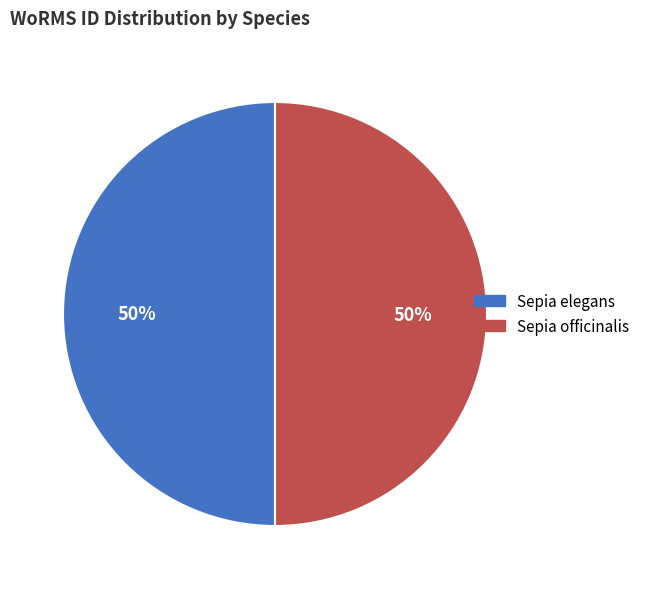

Approximately how many times larger is the value at Sepia elegans compared to Sepia officinalis?

1.0